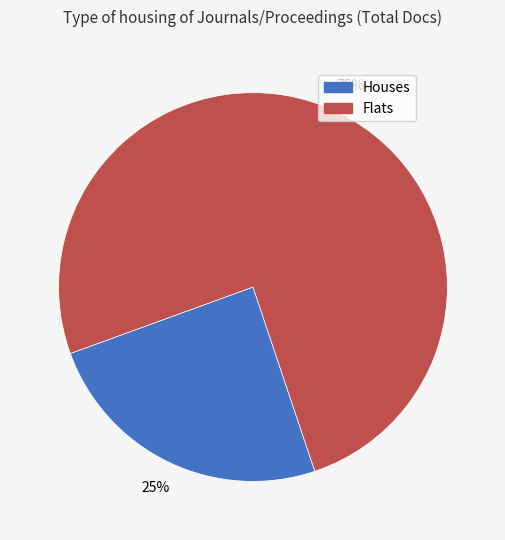

What is the ratio of the value at Houses to the value at Flats?

0.3